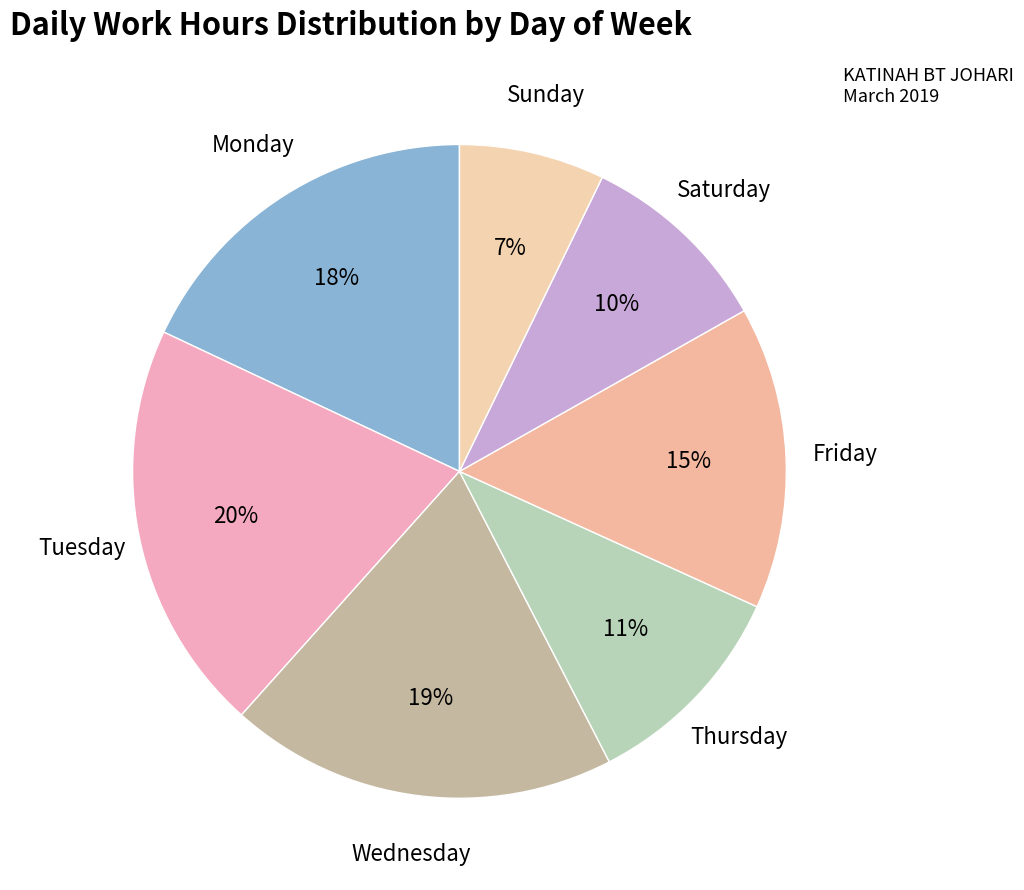

Do Thursday and Saturday together represent more than half of the pie?

No